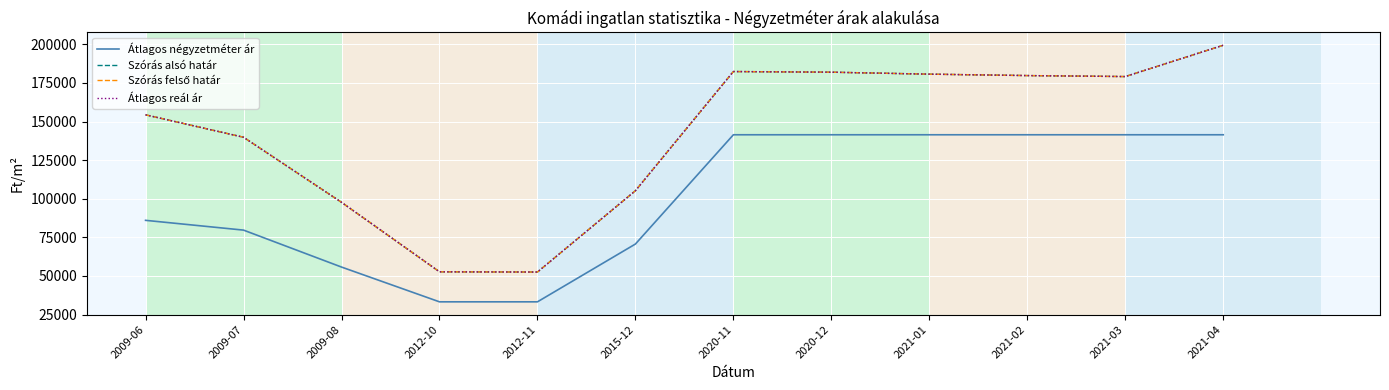

Does the chart have visible grid lines?

Yes